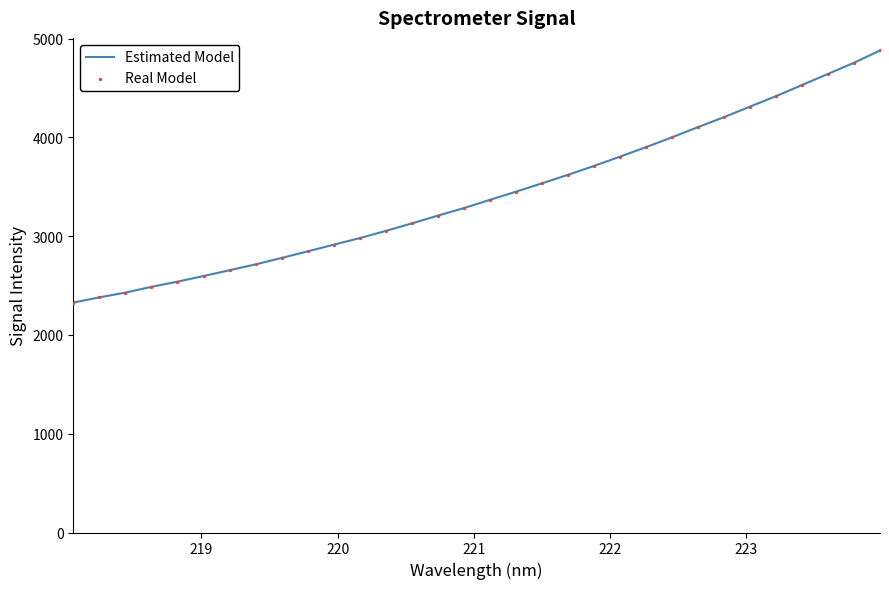

What is the minimum value shown in the chart?

2328.3